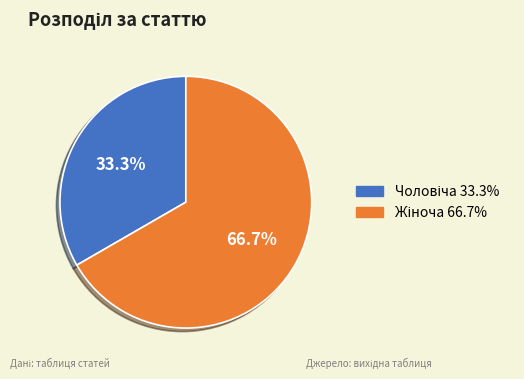

Is there any slice that represents more than half of the pie?

Yes